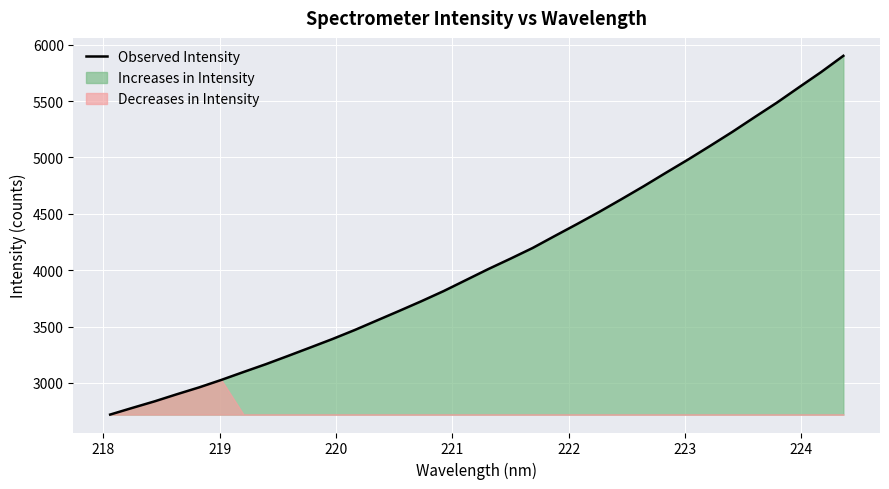

What is the highest value of the Observed Intensity series?

5901.8